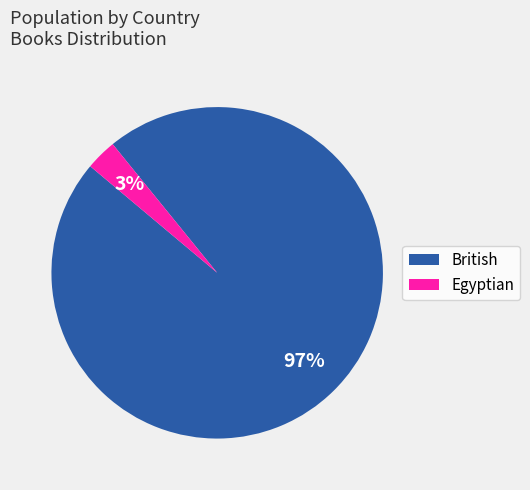

Which has a higher value, Egyptian or British?

British